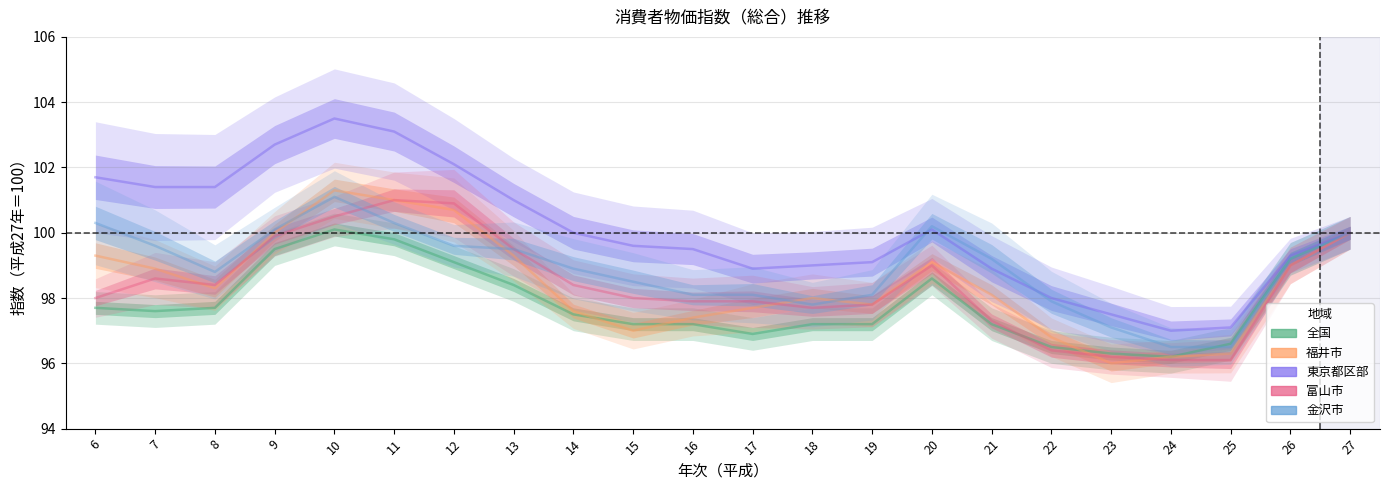

The value of 福井市 at 11 is 101.0. True or false?

True